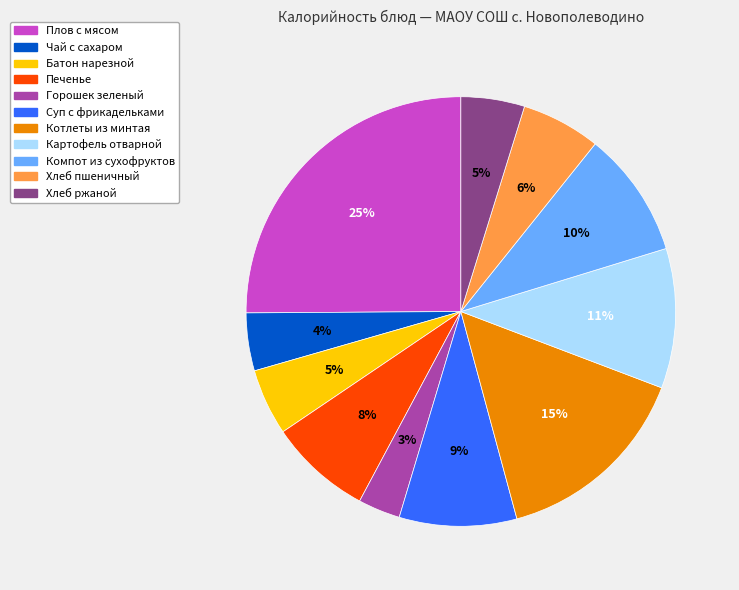

Which category has the smallest portion of the pie?

Горошек зеленый